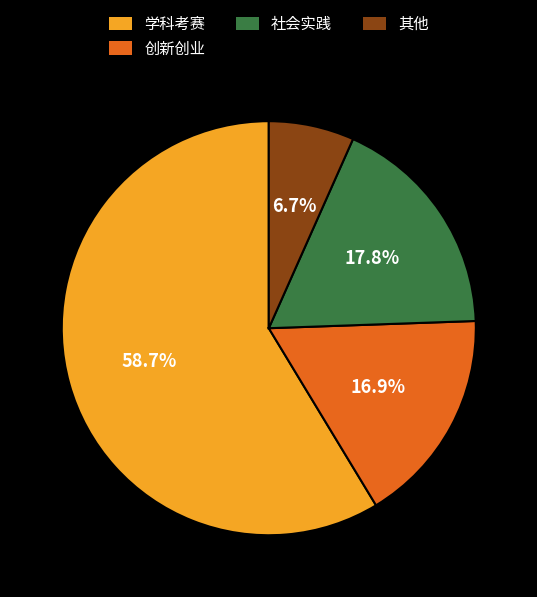

The 学科考赛 slice represents 46% of the pie. True or false?

False